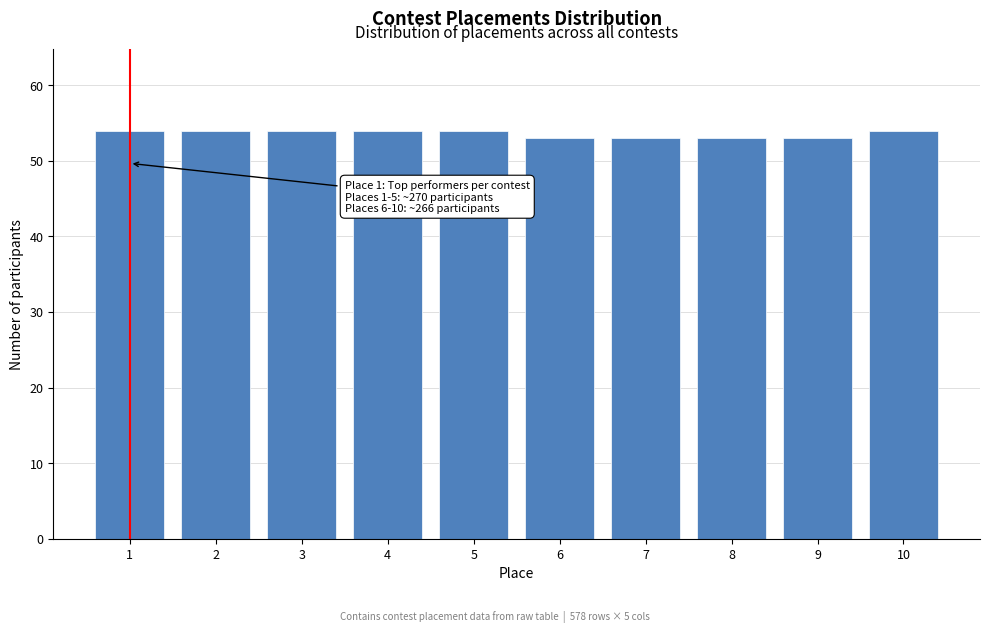

Reading right to left, what are all the values shown in this chart?

10=54	9=53	8=53	7=53	6=53	5=54	4=54	3=54	2=54	1=54